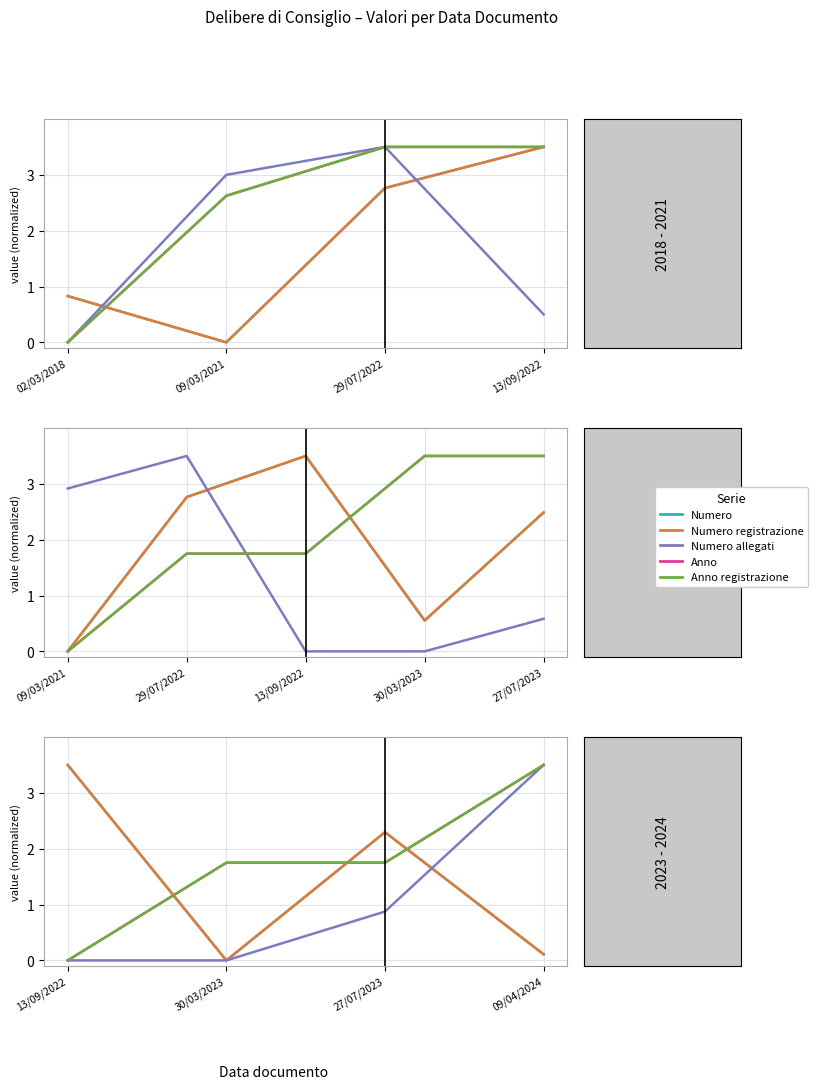

How many lines are shown in the chart?

5